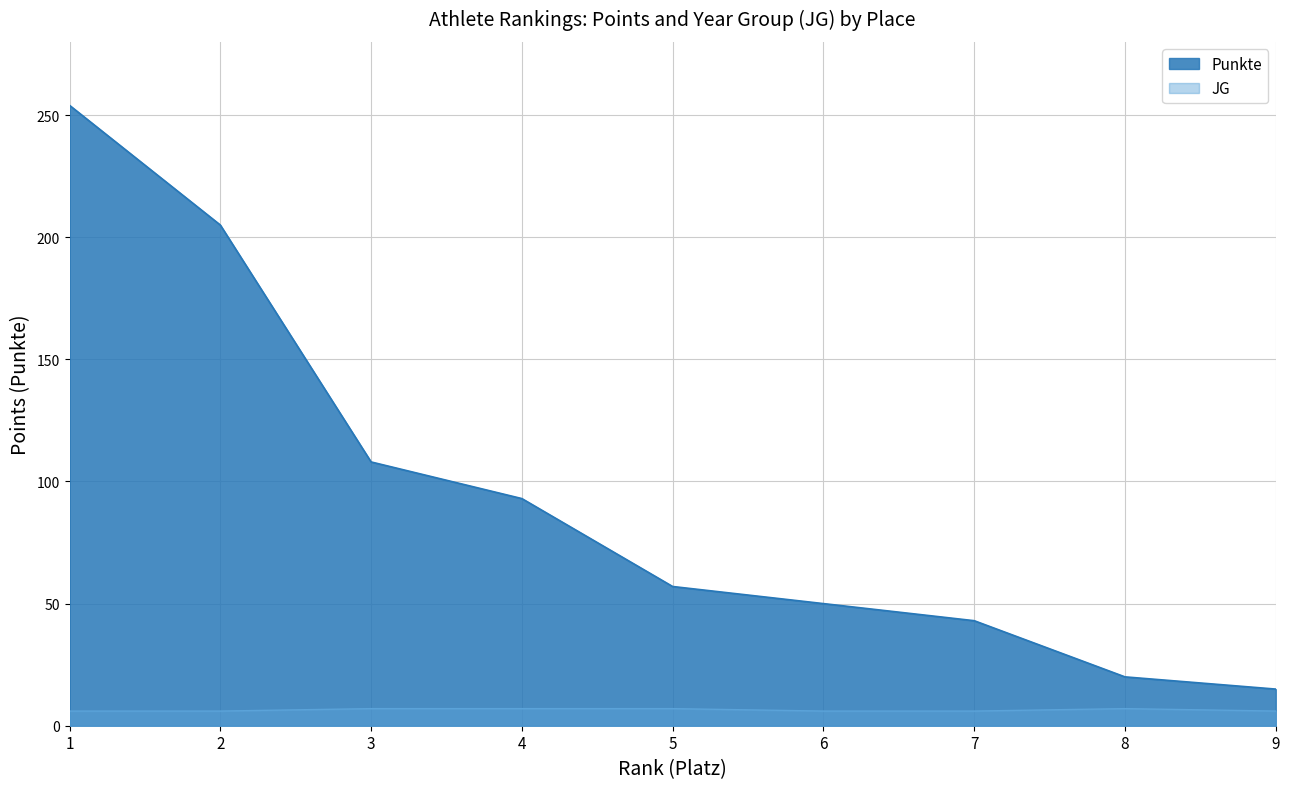

Which series has the largest range (max minus min)?

Punkte